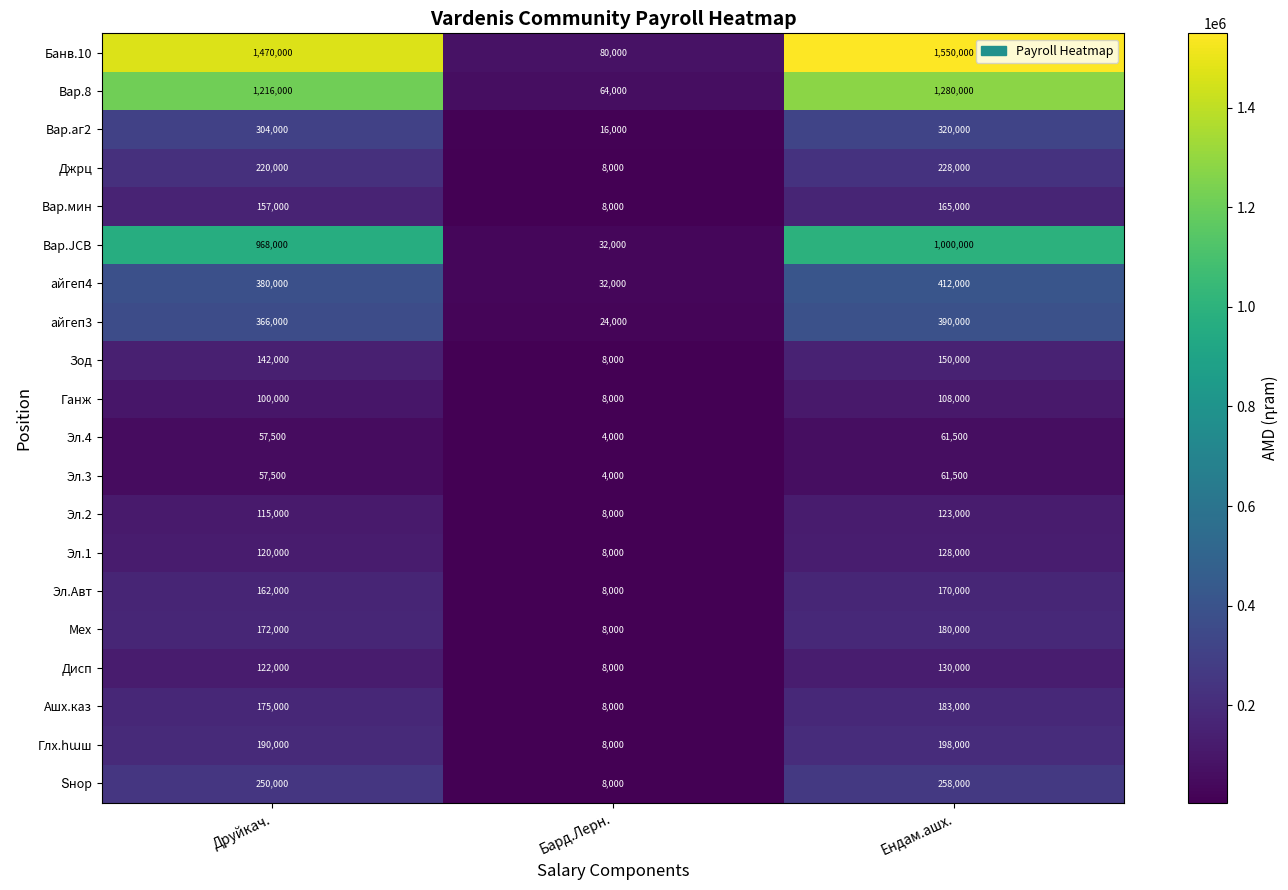

At which category does the chart reach its peak across all series?

Ендам.ашх.